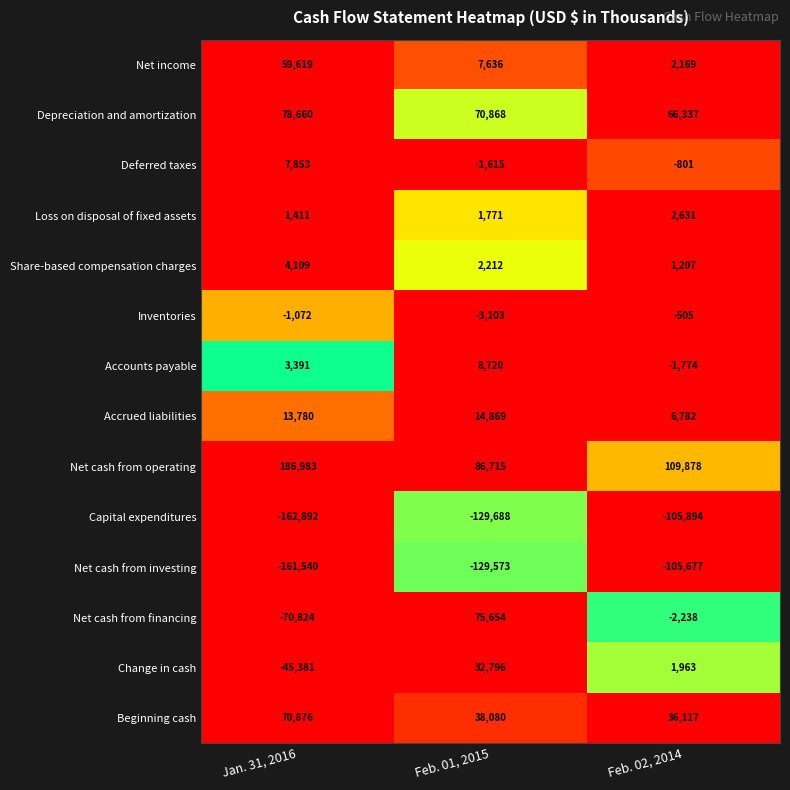

List the series in order of their peak value, highest first.

Net cash from operating, Depreciation and amortization, Net cash from financing, Beginning cash, Net income, Change in cash, Accrued liabilities, Accounts payable, Deferred taxes, Share-based compensation charges, Loss on disposal of fixed assets, Inventories, Net cash from investing, Capital expenditures